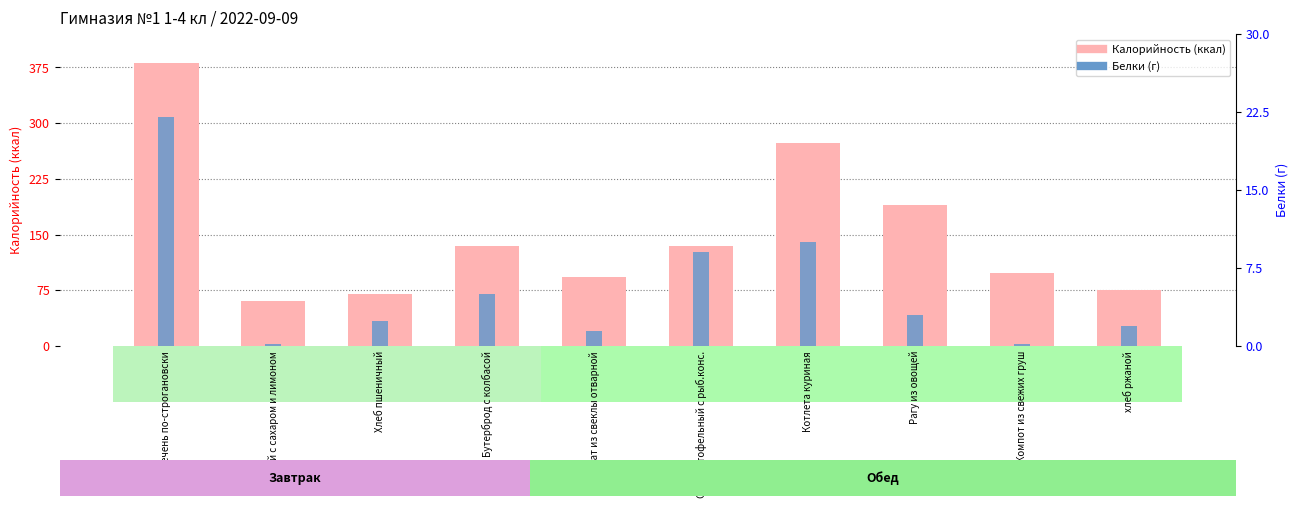

The value of Белки (г) at Печень по-строгановски is 39.4. True or false?

False